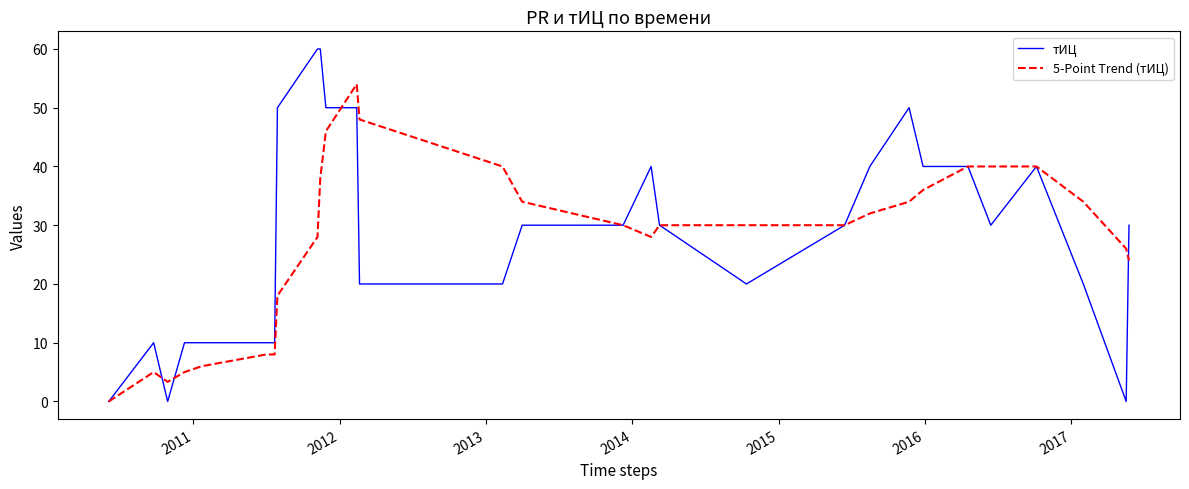

What is the maximum value for 5-Point Trend (тИЦ)?

54.0